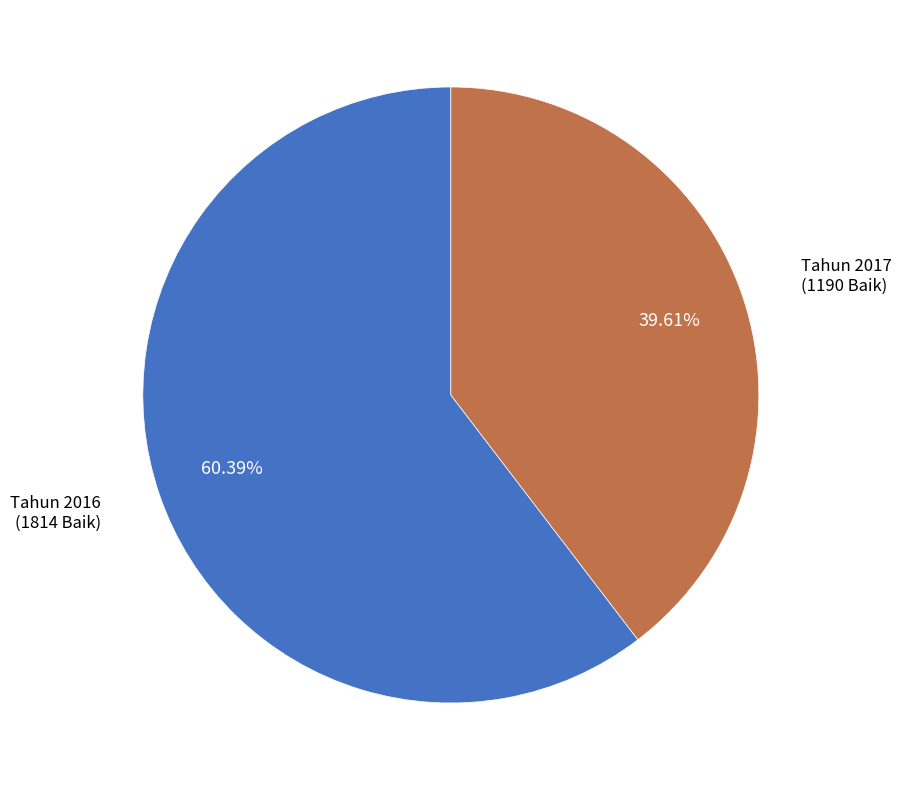

Does any single category account for the majority?

Yes